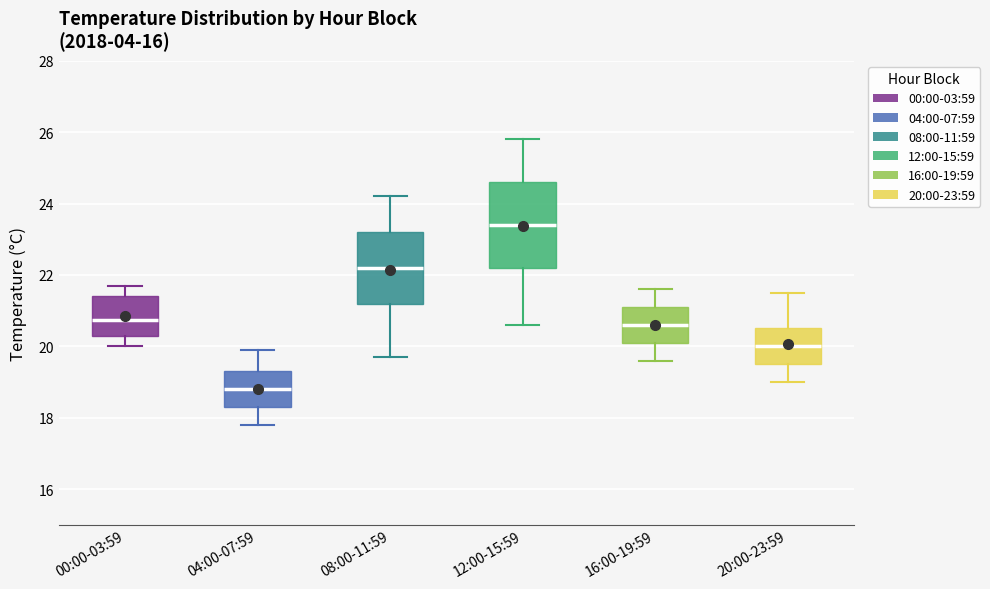

Where does the upper whisker of the box for 20:00-23:59 end on the y-axis? The values are not printed on the chart, so give them approximately, as read against the axis.

21.6